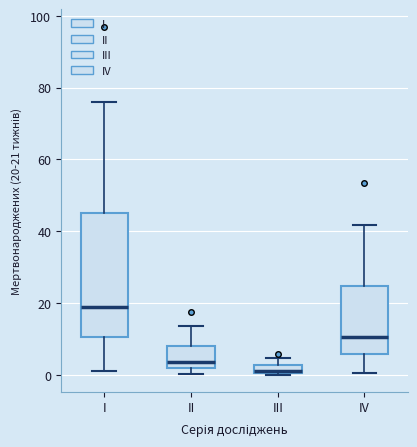

Where is the lower edge of the box for IV on the y-axis? The values are not printed on the chart, so give them approximately, as read against the axis.

6